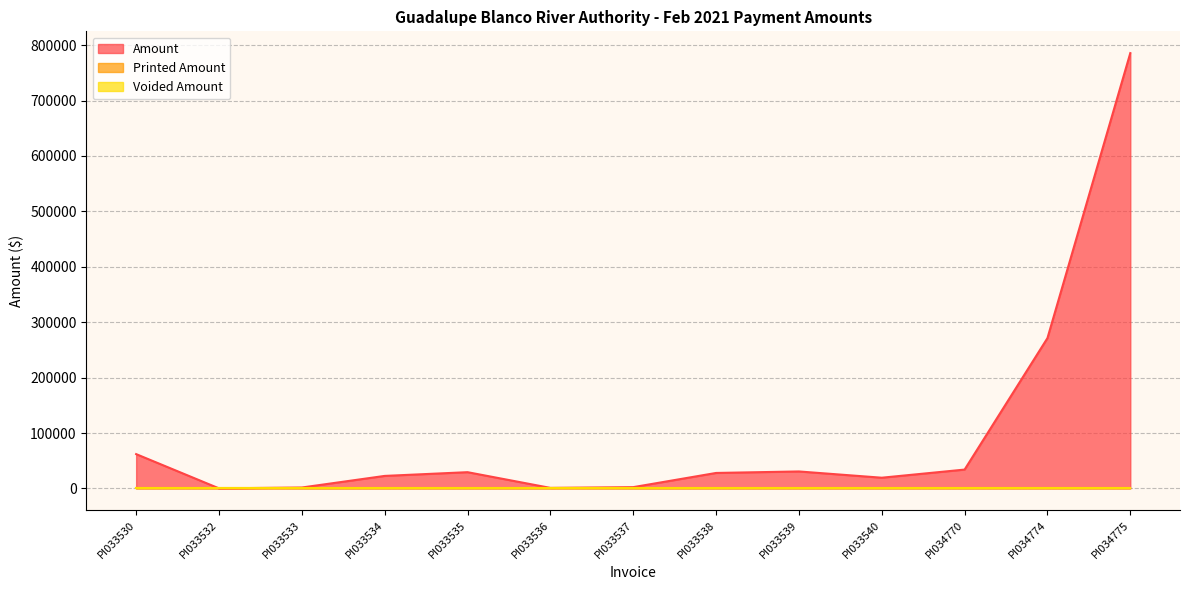

At which label is Printed Amount closest to 0?

PI033530